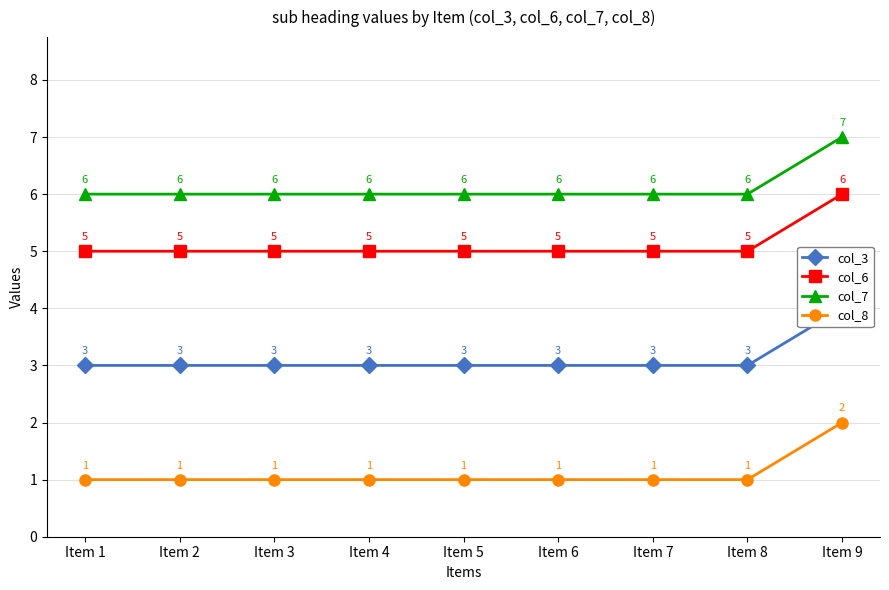

What are all the series names shown in the legend?

col_3, col_6, col_7, col_8